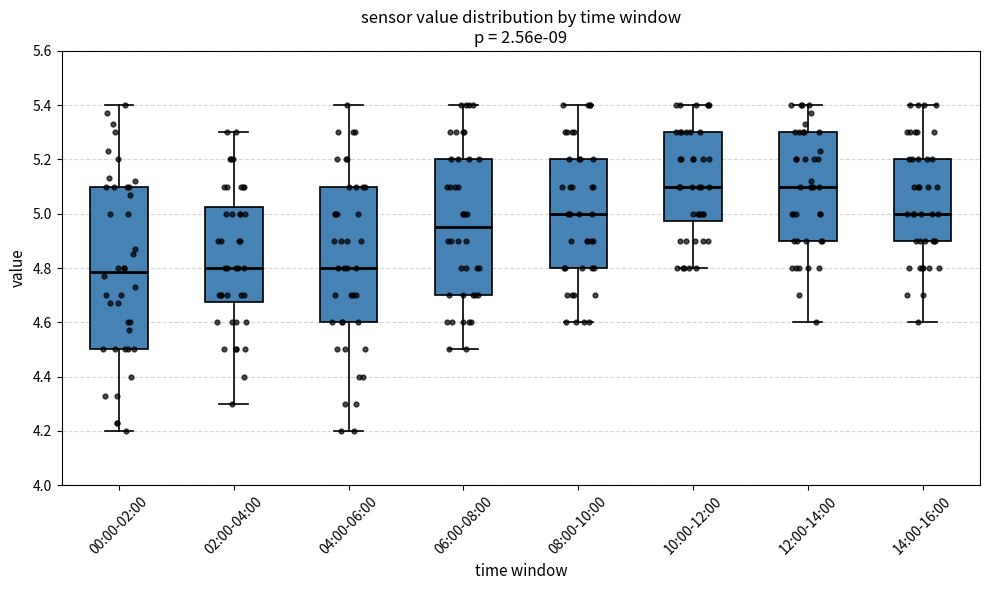

Reading left to right, read every box against the y-axis: the position of its median line, the range the box covers, and the ends of its whiskers. The values are not printed on the chart, so give them approximately, as read against the axis.

00:00-02:00: median 4.78, box 4.50 to 5.10, whiskers 4.20 to 5.40
02:00-04:00: median 4.80, box 4.68 to 5.02, whiskers 4.30 to 5.30
04:00-06:00: median 4.80, box 4.60 to 5.10, whiskers 4.20 to 5.40
06:00-08:00: median 4.96, box 4.70 to 5.20, whiskers 4.50 to 5.40
08:00-10:00: median 5.00, box 4.80 to 5.20, whiskers 4.60 to 5.40
10:00-12:00: median 5.10, box 4.98 to 5.30, whiskers 4.80 to 5.40
12:00-14:00: median 5.10, box 4.90 to 5.30, whiskers 4.60 to 5.40
14:00-16:00: median 5.00, box 4.90 to 5.20, whiskers 4.60 to 5.40